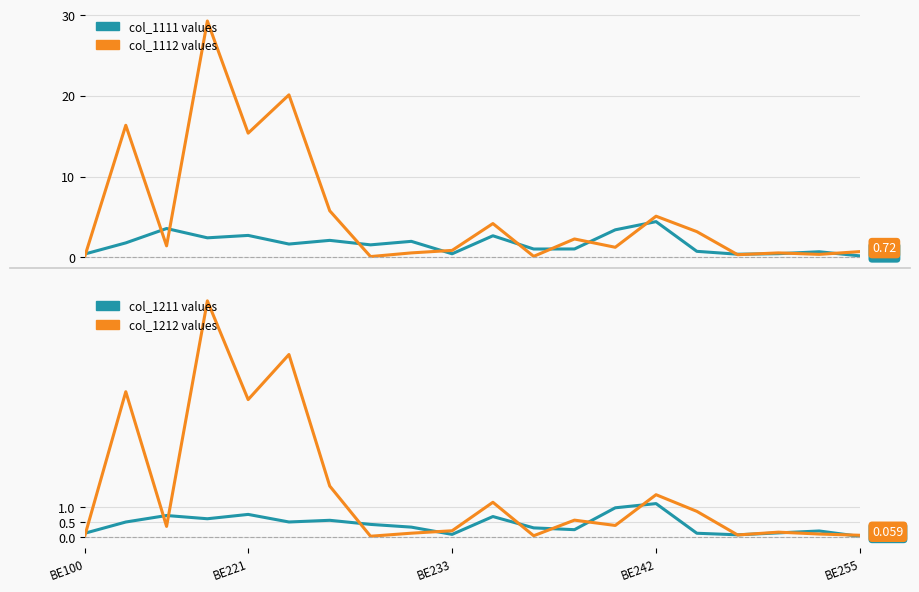

Reading right to left, list all the values displayed in this chart.

1111: BE255=0.2	BE254=0.7	BE253=0.5	BE252=0.4	BE251=0.7	BE242=4.4	BE241=3.4	BE236=1.0	BE235=1.0	BE234=2.7	BE233=0.4	BE232=2.0	BE231=1.5	BE223=2.1	BE222=1.6	BE221=2.7	BE213=2.4	BE212=3.6	BE211=1.8	BE100=0.4
1112: BE255=0.7	BE254=0.4	BE253=0.6	BE252=0.3	BE251=3.2	BE242=5.1	BE241=1.2	BE236=2.3	BE235=0.1	BE234=4.2	BE233=0.9	BE232=0.6	BE231=0.1	BE223=5.8	BE222=20.1	BE221=15.4	BE213=29.2	BE212=1.4	BE211=16.3	BE100=0.2
1114: BE255=0.1	BE254=0.1	BE253=0.2	BE252=0.1	BE251=0.8	BE242=1.4	BE241=0.4	BE236=0.6	BE235=0.0	BE234=1.1	BE233=0.2	BE232=0.1	BE231=0.0	BE223=1.7	BE222=6.0	BE221=4.5	BE213=7.8	BE212=0.4	BE211=4.8	BE100=0.1
1211: BE255=0.0	BE254=0.2	BE253=0.1	BE252=0.1	BE251=0.1	BE242=1.1	BE241=1.0	BE236=0.2	BE235=0.3	BE234=0.7	BE233=0.1	BE232=0.3	BE231=0.4	BE223=0.6	BE222=0.5	BE221=0.7	BE213=0.6	BE212=0.7	BE211=0.5	BE100=0.1